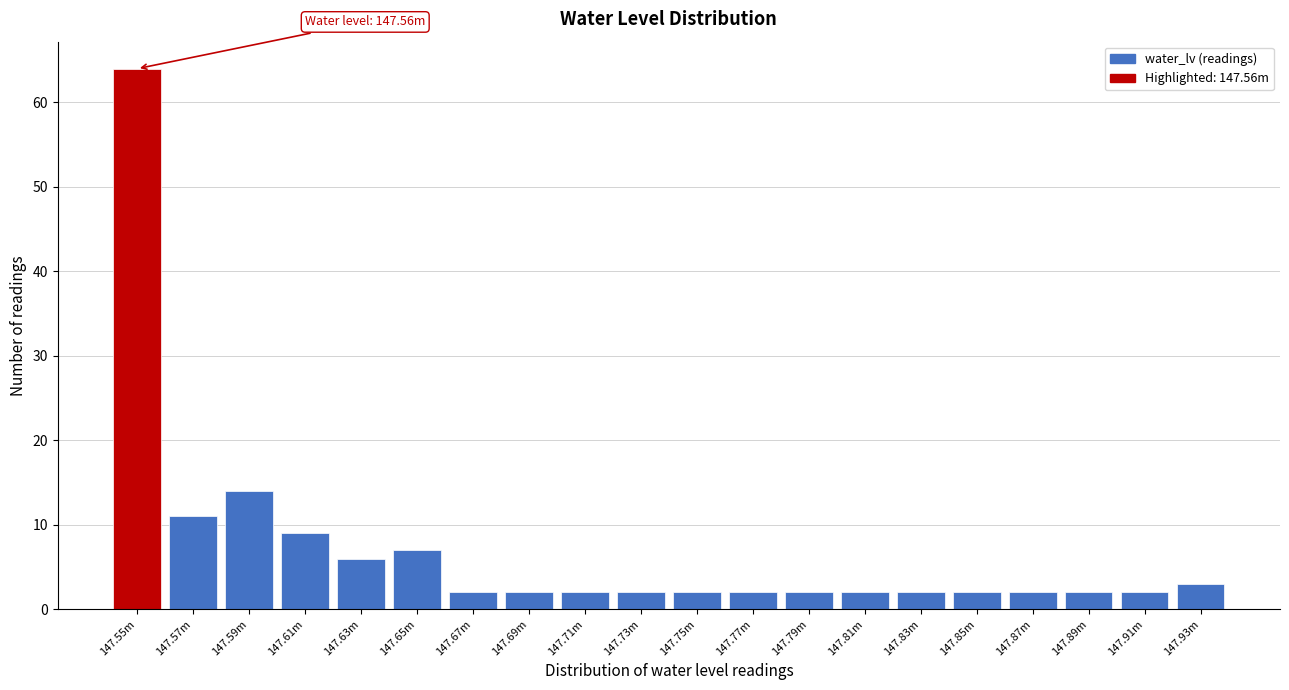

Reading left to right, what are all the values shown in this chart?

64	11	14	9	6	7	2	2	2	2	2	2	2	2	2	2	2	2	2	3